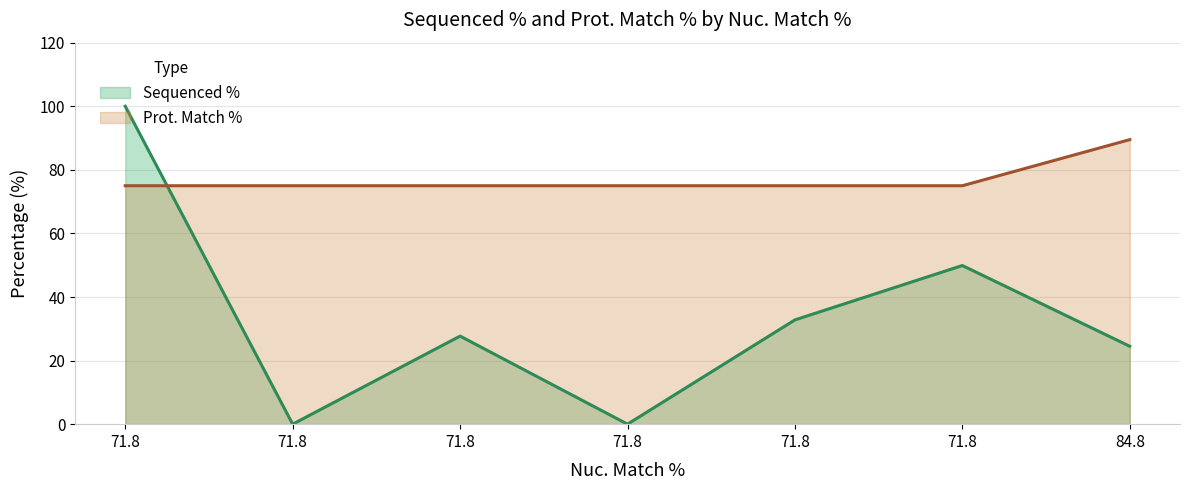

How many lines are shown in the chart?

2